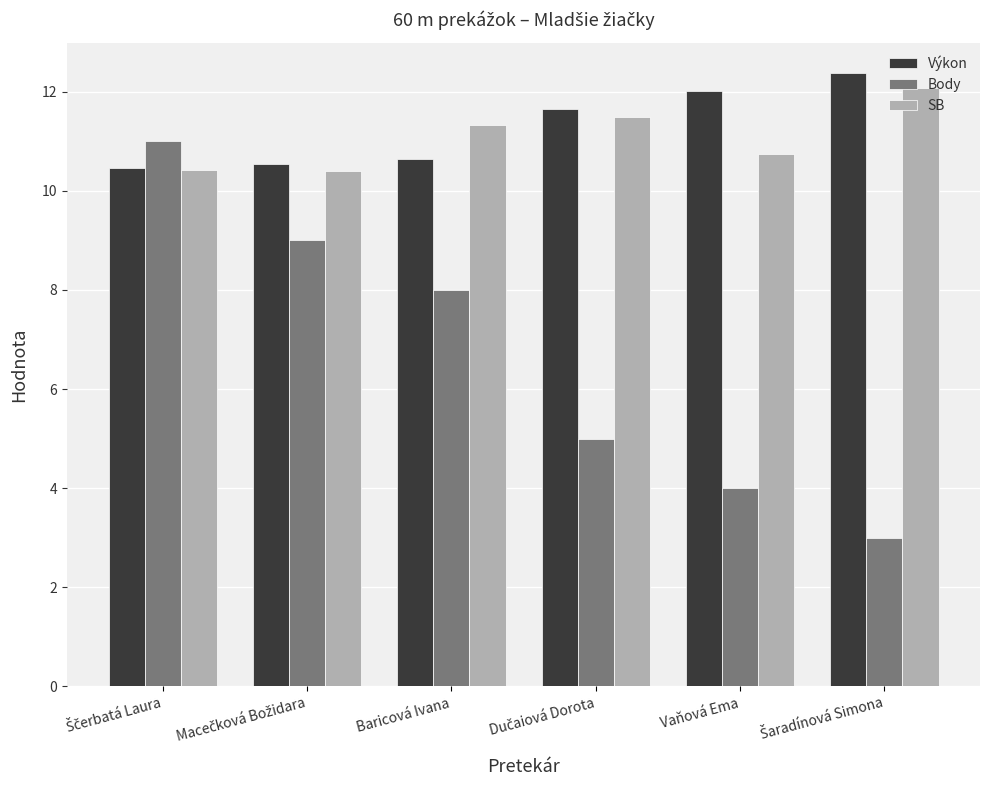

Count the number of categories in the chart.

6